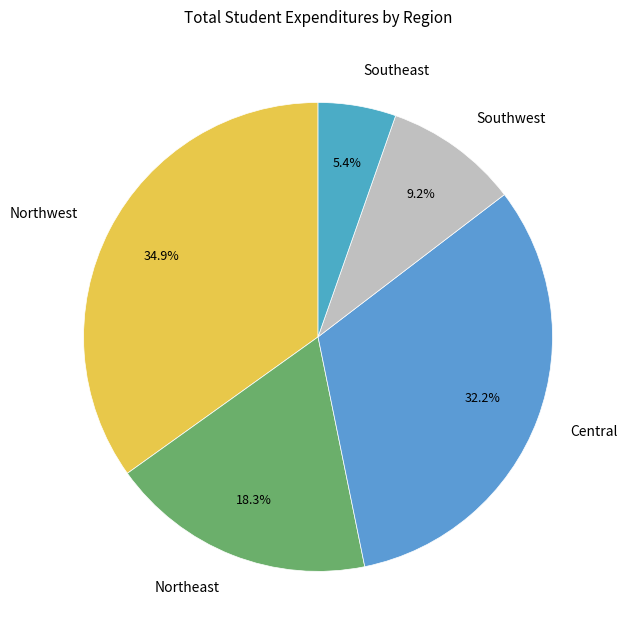

Between Southwest and Central, which is larger?

Central